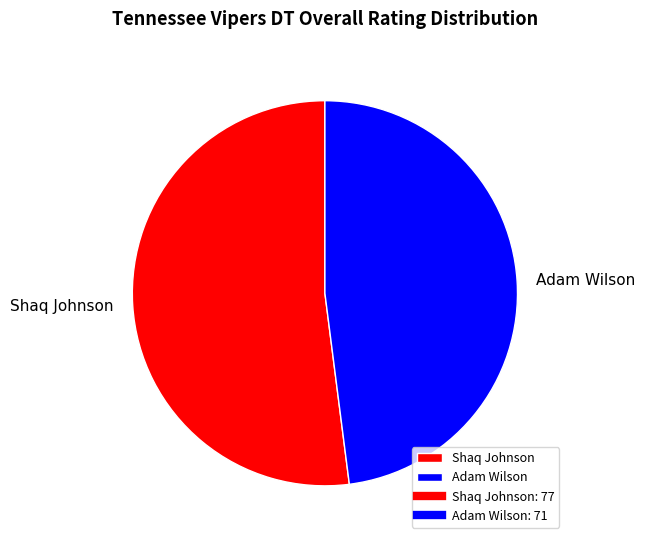

Which category has the smallest portion of the pie?

Adam Wilson